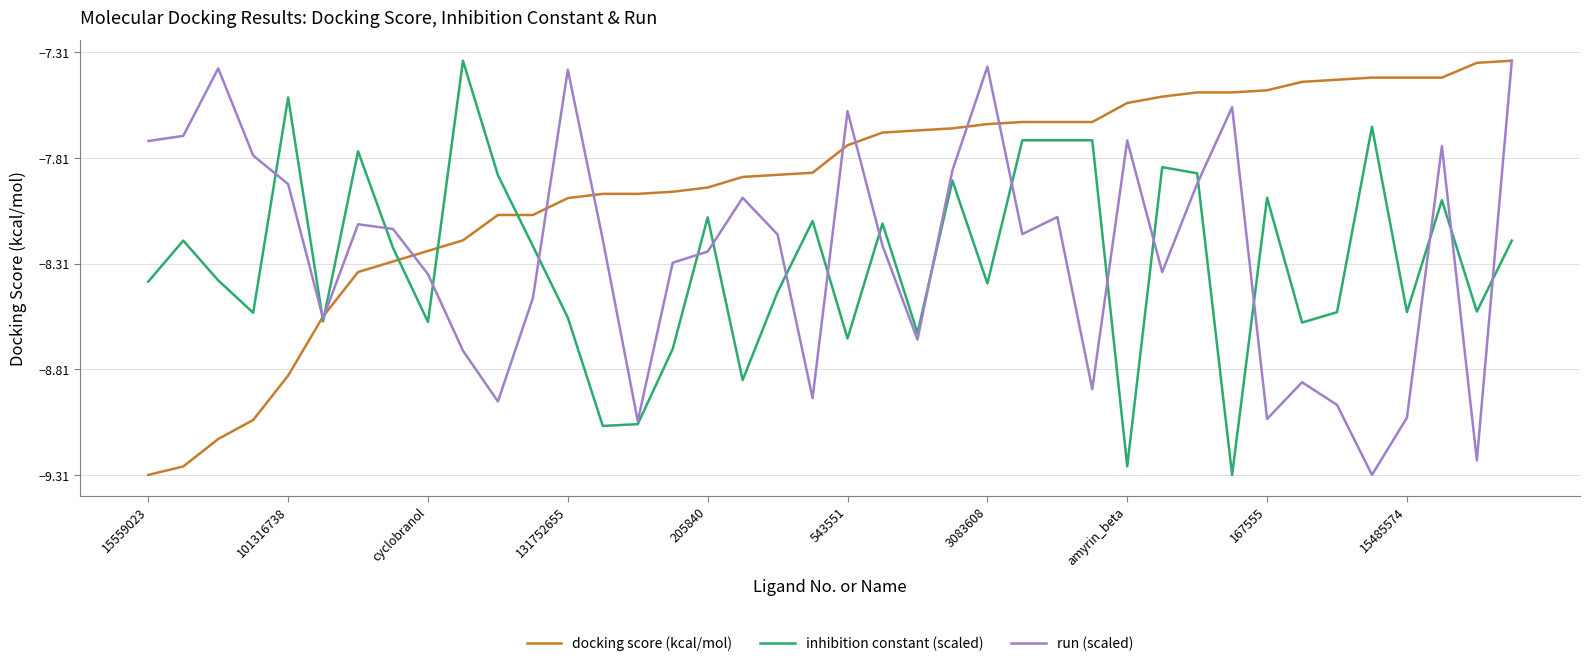

Which series ends up on top after the final intersection of docking score (kcal/mol) and inhibition constant (scaled)?

docking score (kcal/mol)